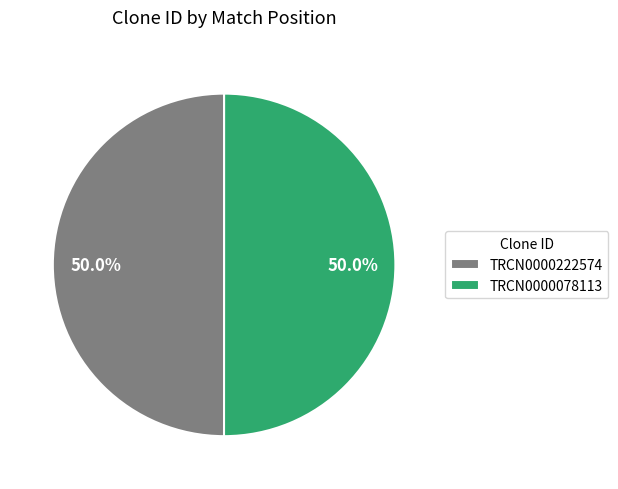

What percentage is the TRCN0000222574 slice, to the nearest percent?

50%